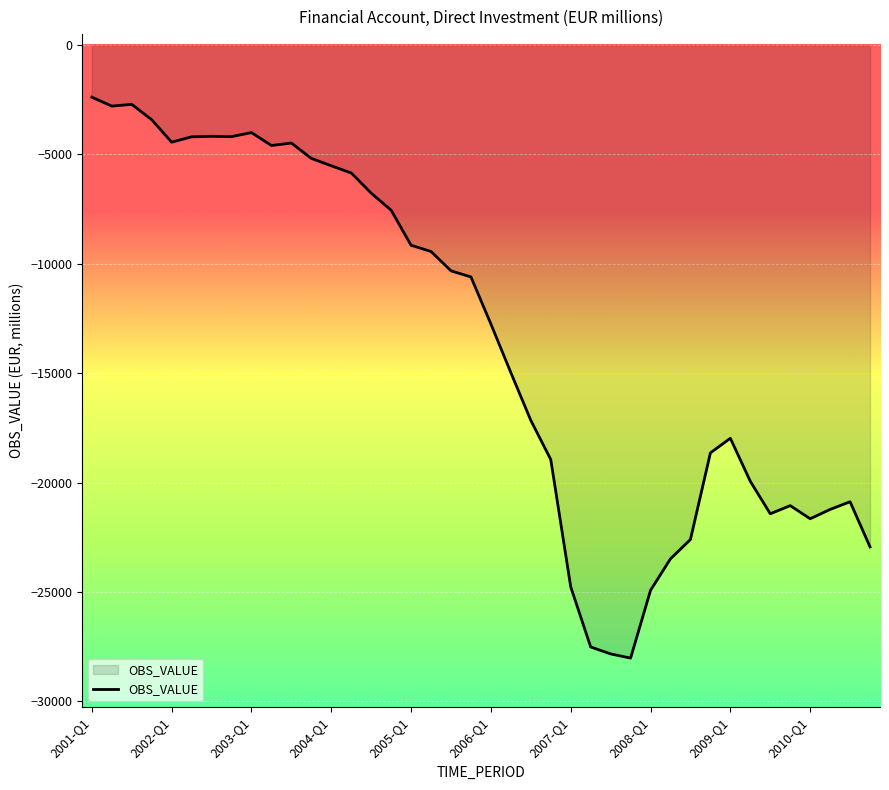

Does the chart have visible grid lines?

Yes